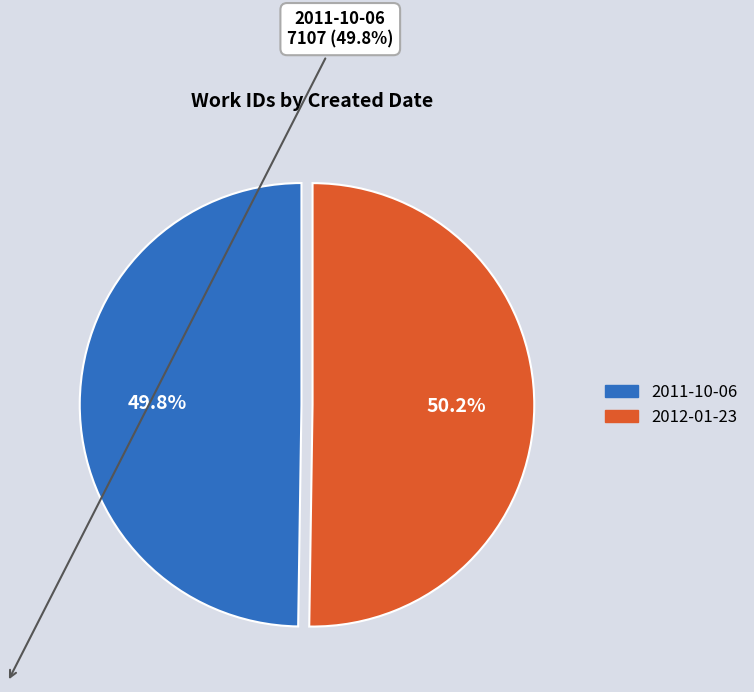

Count the number of slices in the pie.

2